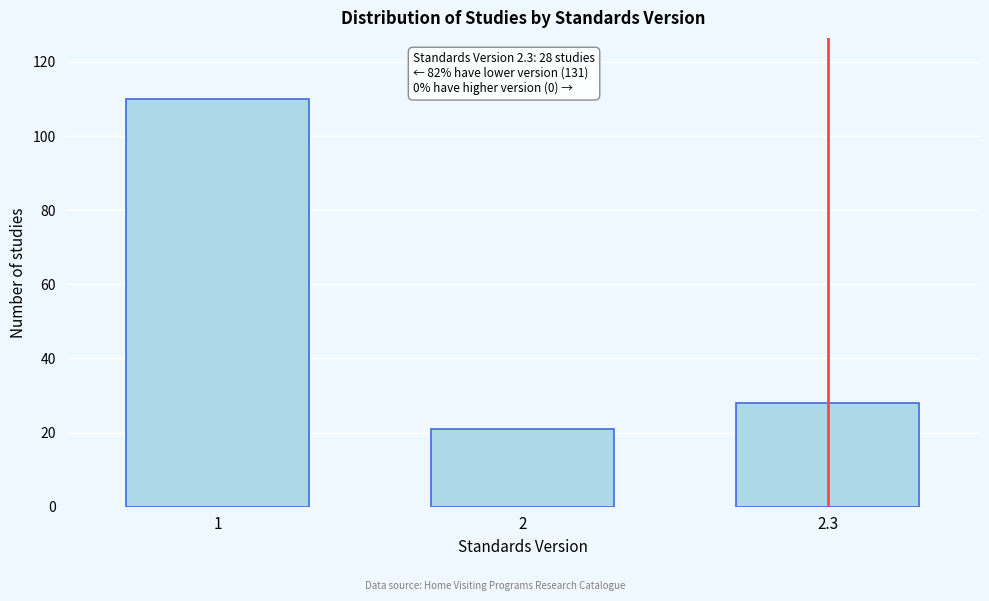

Reading right to left, transcribe all the data shown in this chart.

28	21	110